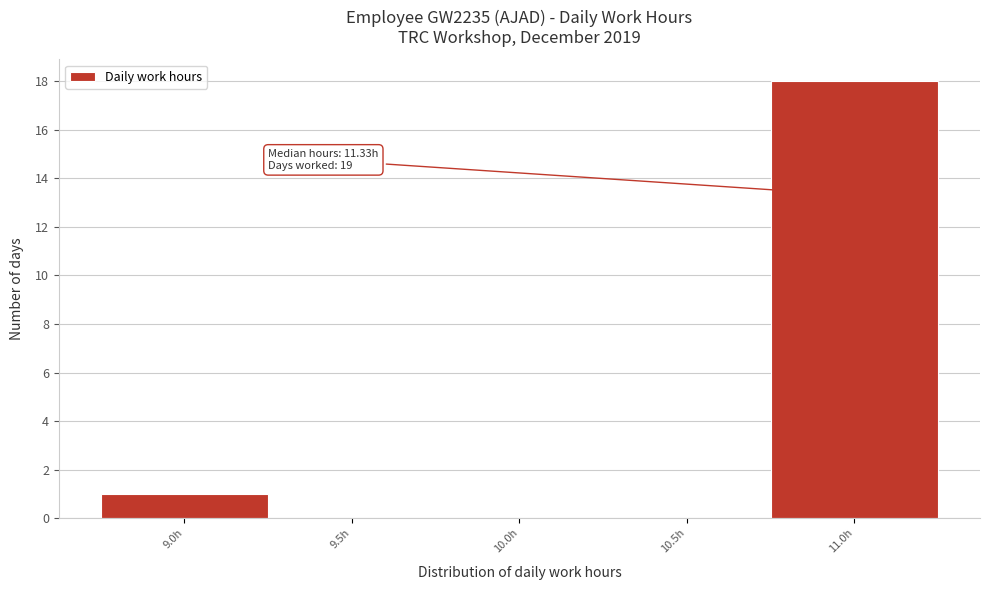

Reading left to right, what are all the values shown in this chart?

9.0h=1	9.5h=0	10.0h=0	10.5h=0	11.0h=18